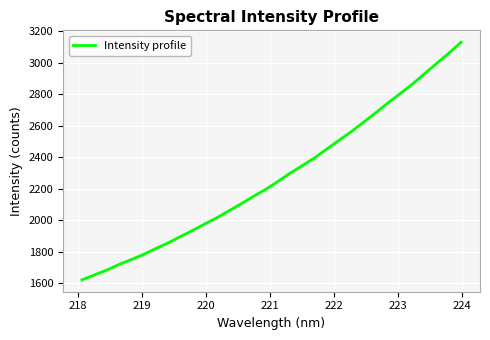

What is the greatest value displayed?

3129.6